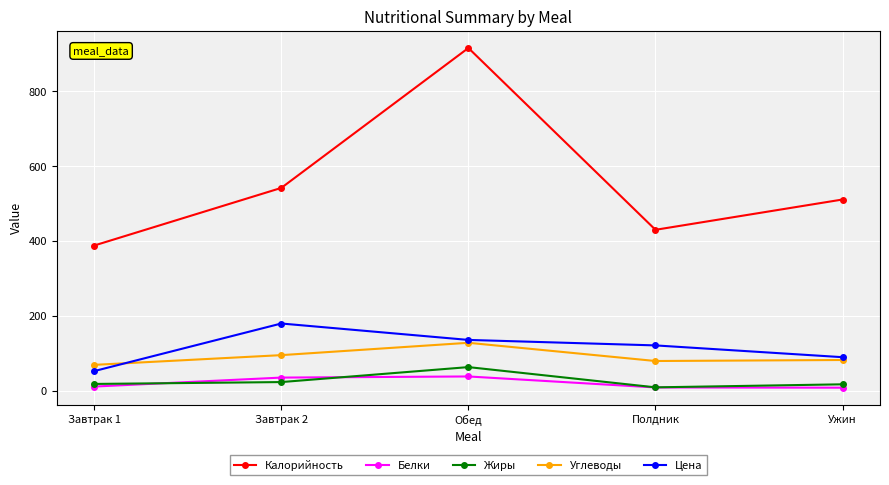

True or false: Белки and Цена cross at least once.

False